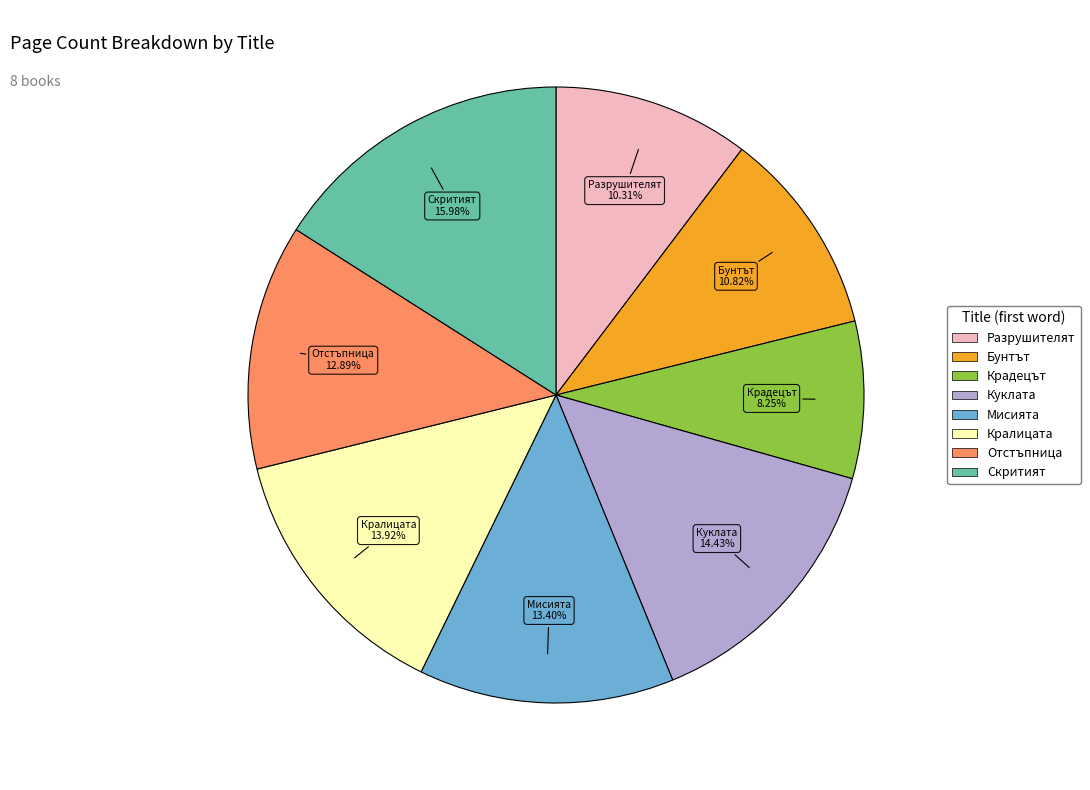

To the nearest percent, what is the average slice percentage?

12%